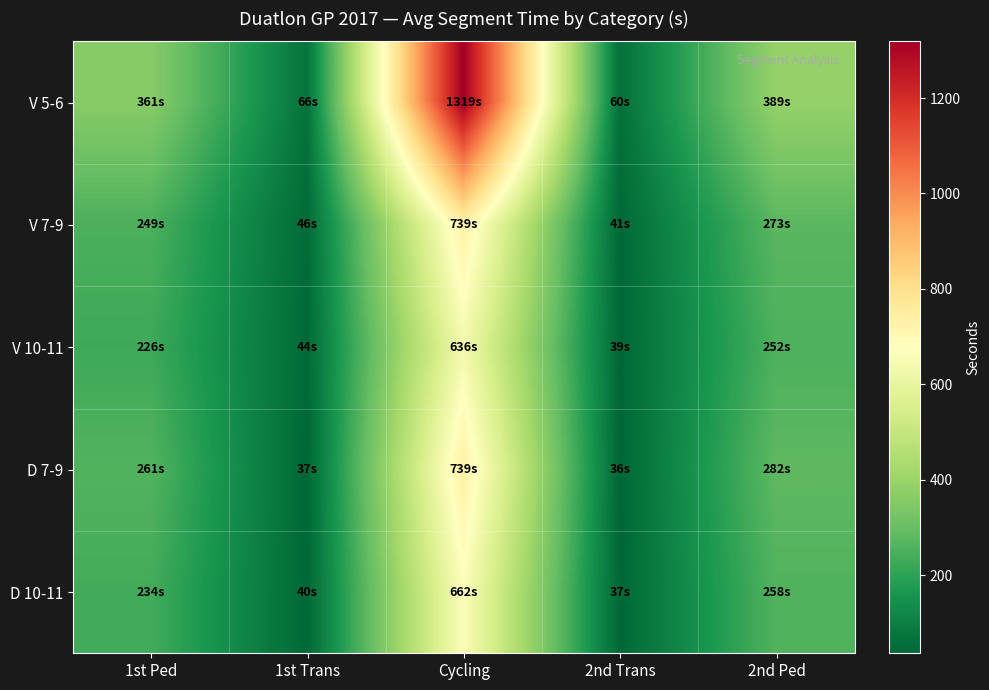

Which series has the widest spread of values?

V 5-6